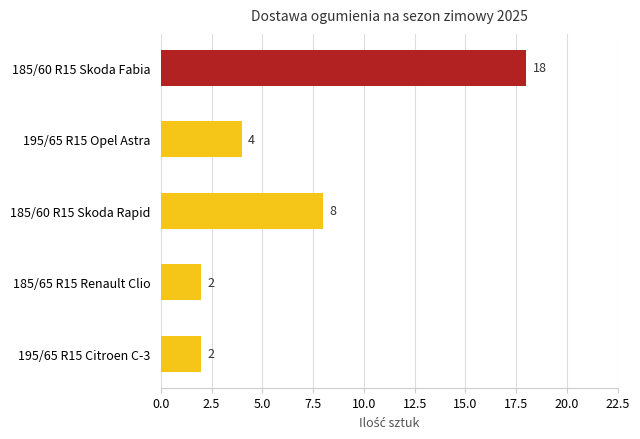

Reading bottom to top, extract all data points from this chart.

2	2	8	4	18